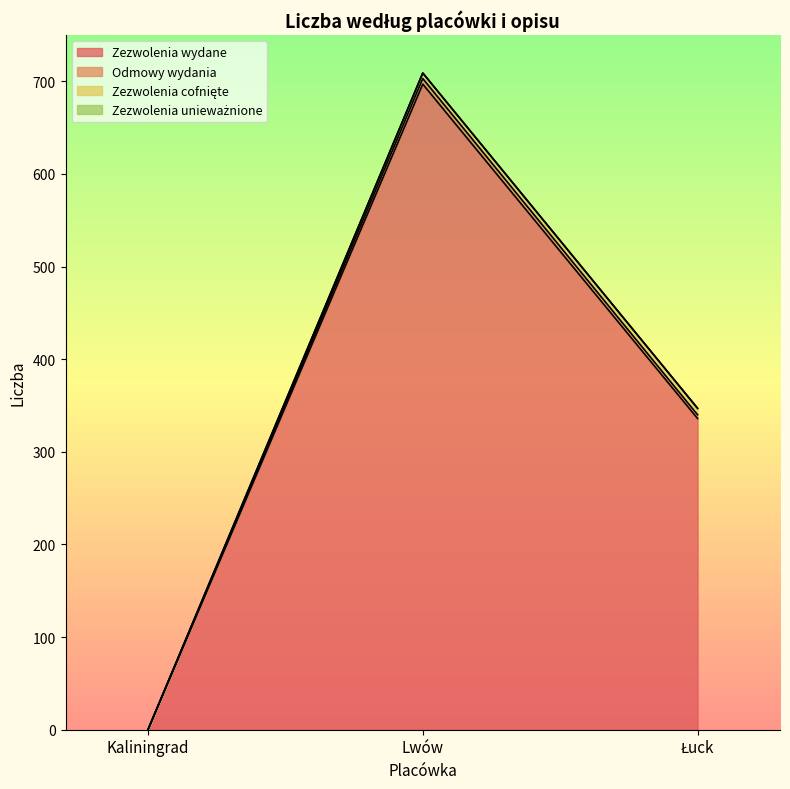

How many Odmowy wydania values are between 0 and 6?

3